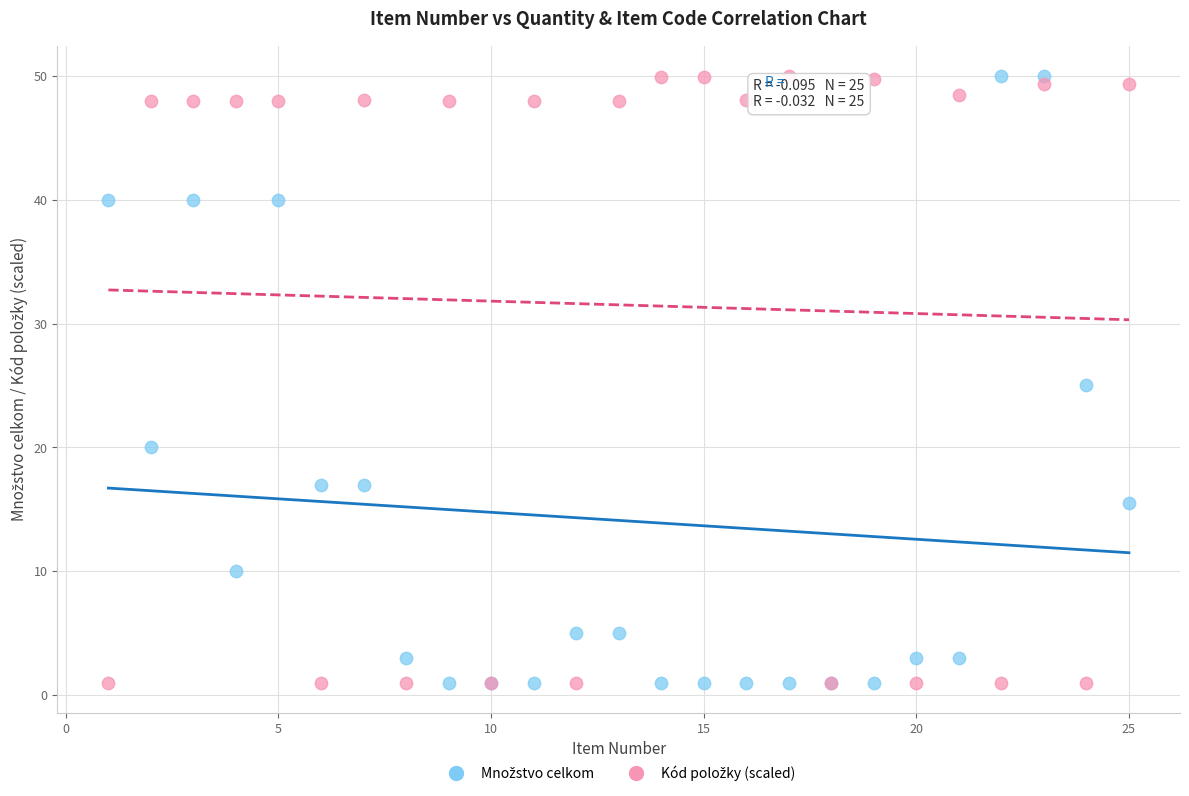

What is the X range (max minus min) for the scatter plot?

24.0